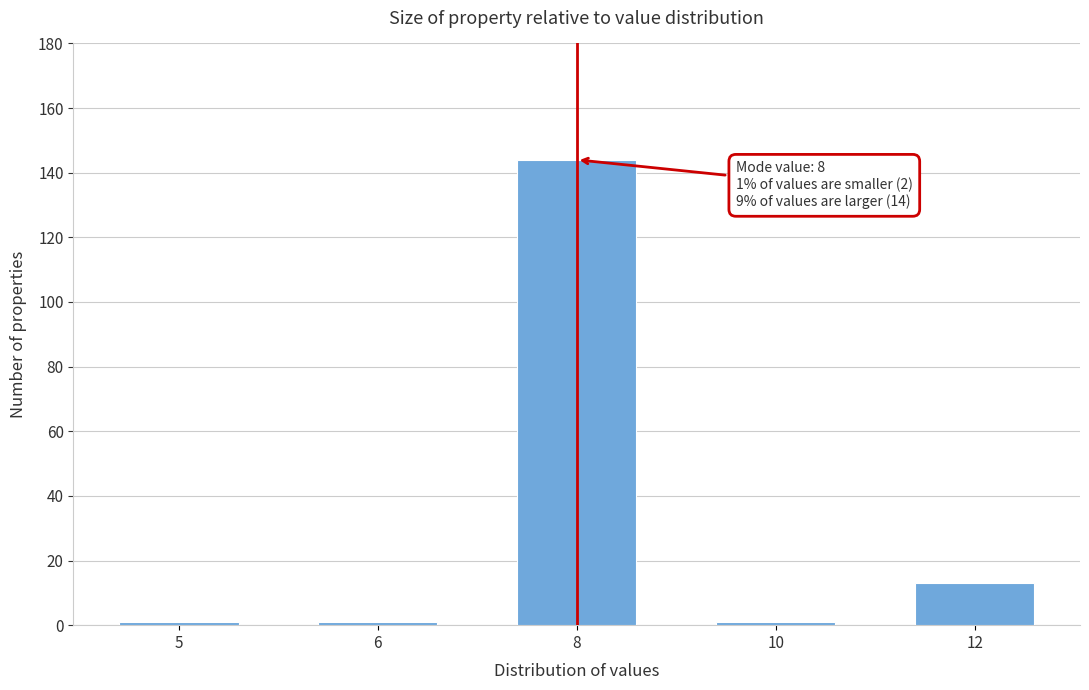

Reading left to right, extract all data points from this chart.

5=1	6=1	8=144	10=1	12=13